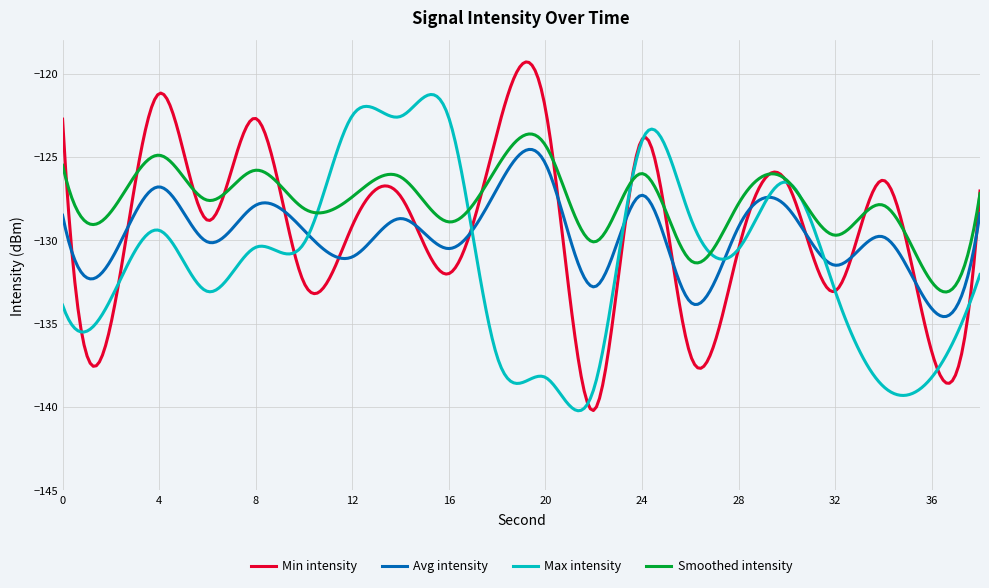

Which series has the largest total across all categories?

Smoothed intensity